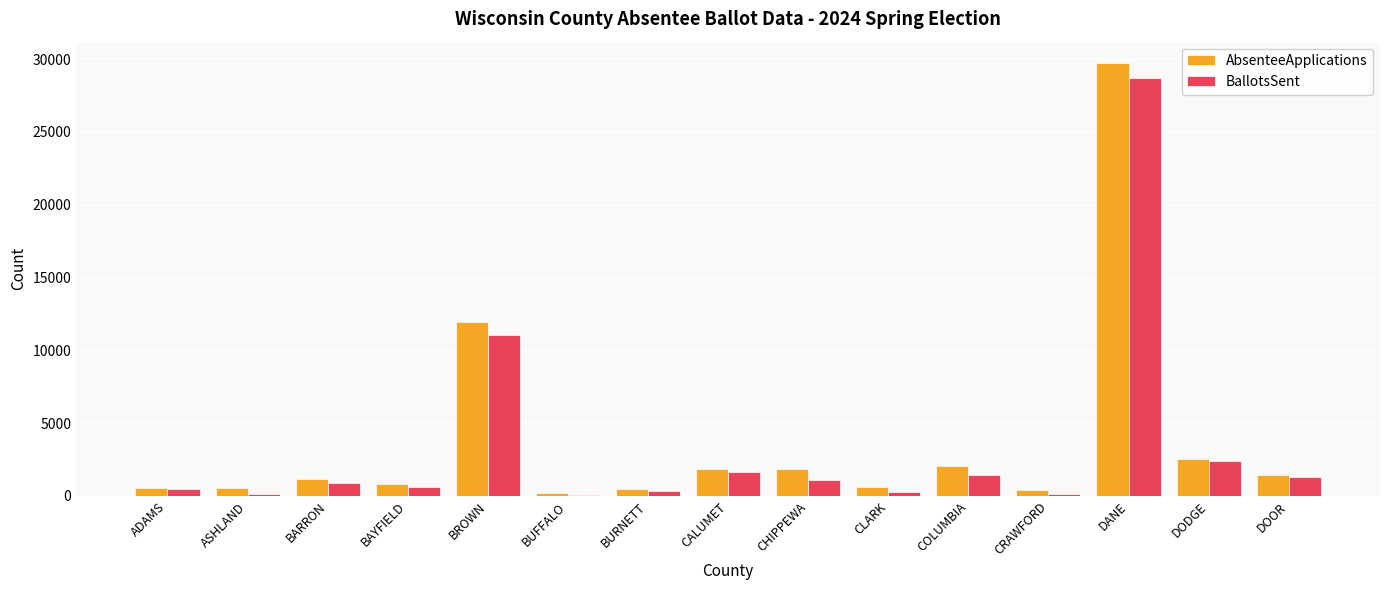

Where is AbsenteeApplications nearest to the value 14963?

BROWN